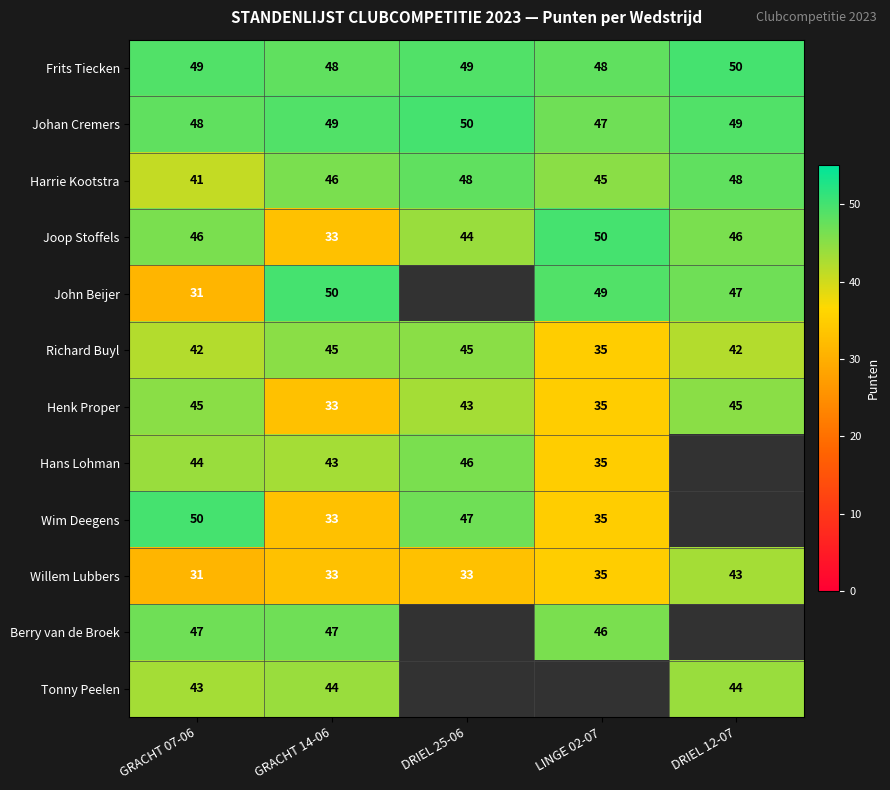

Is it true that Wim Deegens equals 47 at DRIEL 25-06?

True